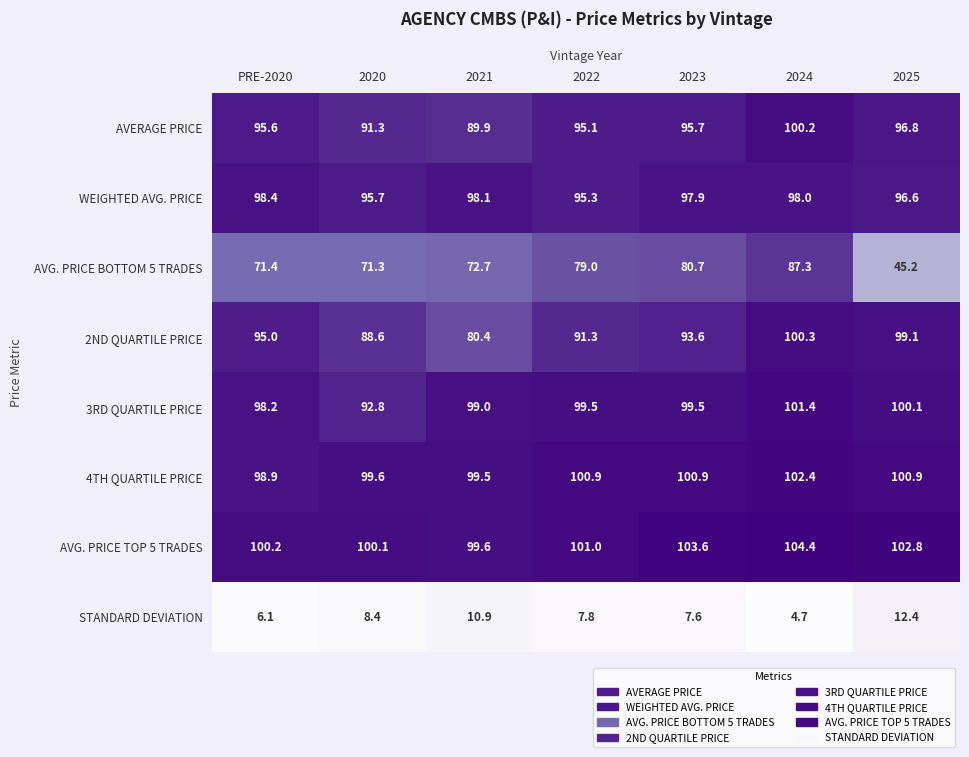

Which series has the largest total across all categories?

AVG. PRICE TOP 5 TRADES